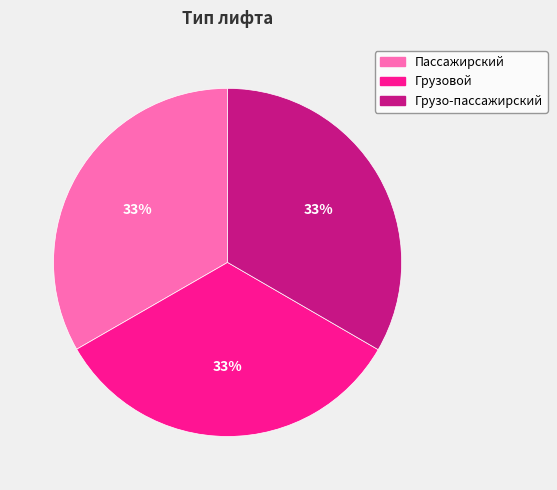

Is it true that Грузо-пассажирский is 47% of the pie?

False